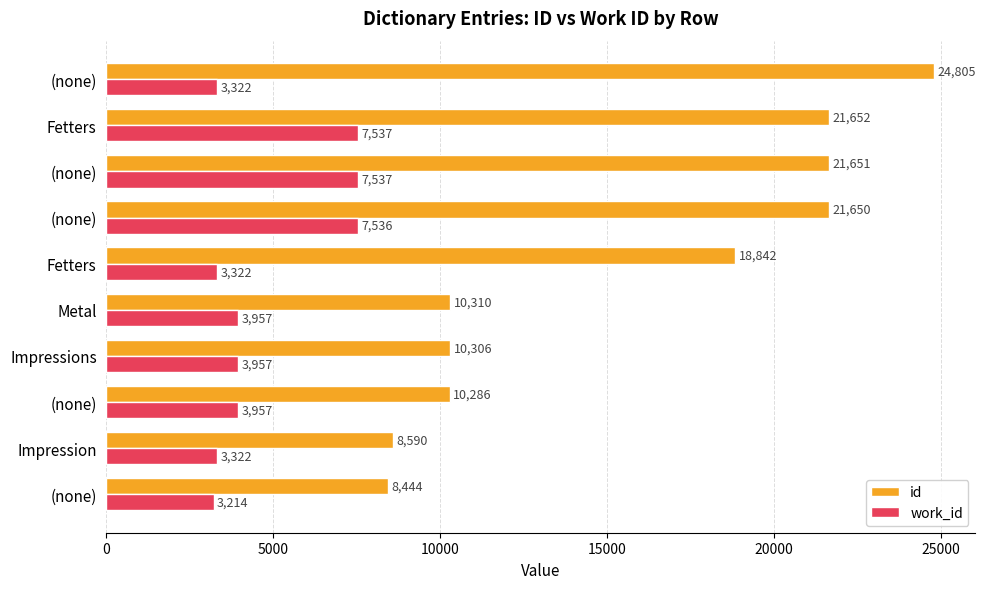

Count the number of categories in the chart.

10